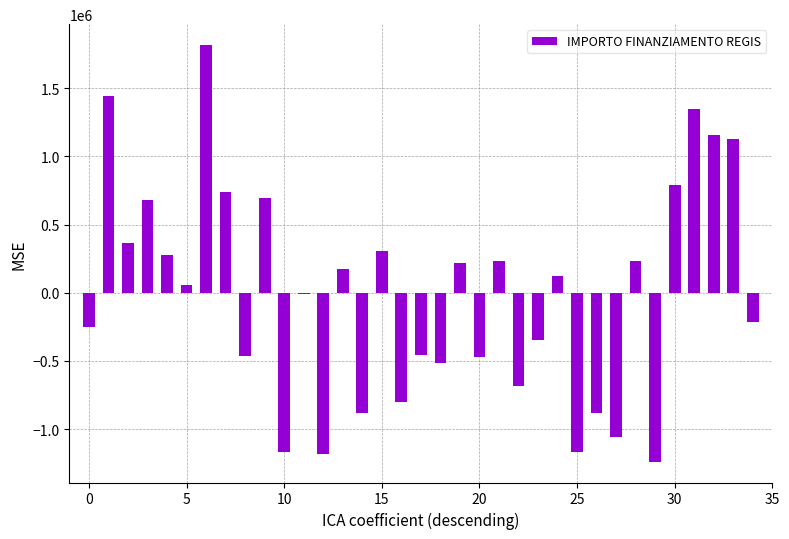

What is the maximum value shown in the chart?

1817941.1